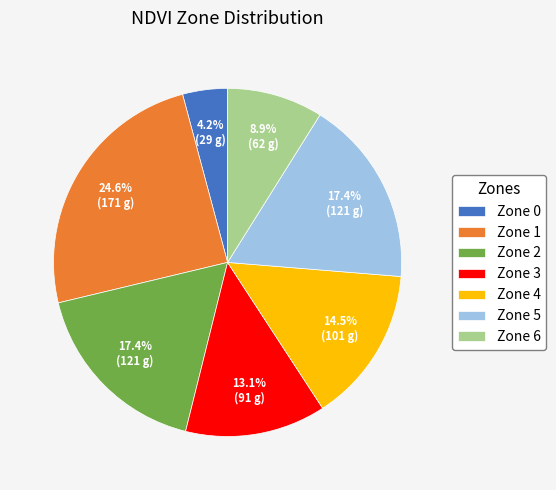

To the nearest percent, what is the difference between the Zone 3 and Zone 0 slice percentages?

9%